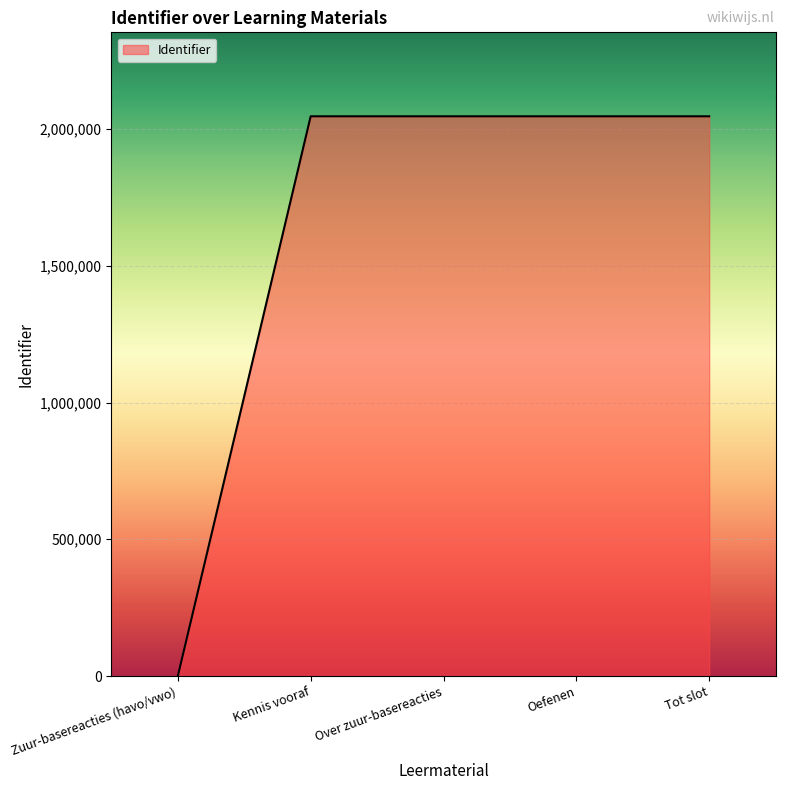

Does the chart display data point markers on the line(s)?

No